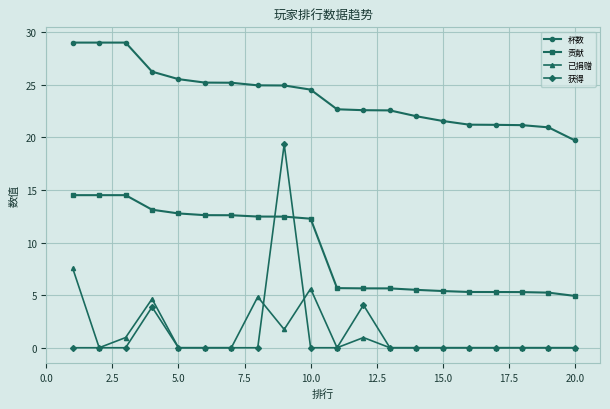

In 已捐赠, how many points are higher than both neighbors (excluding endpoints)?

4